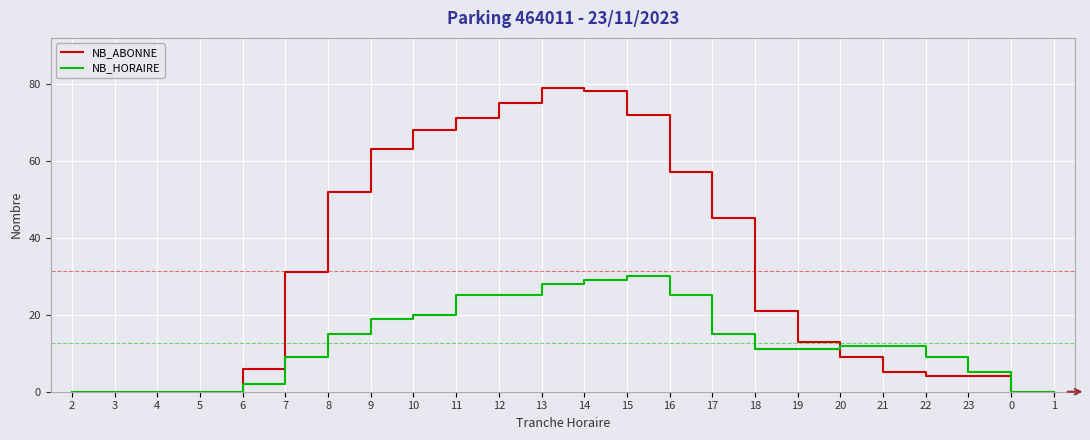

List the series in order of their peak value, lowest first.

NB_HORAIRE, NB_ABONNE